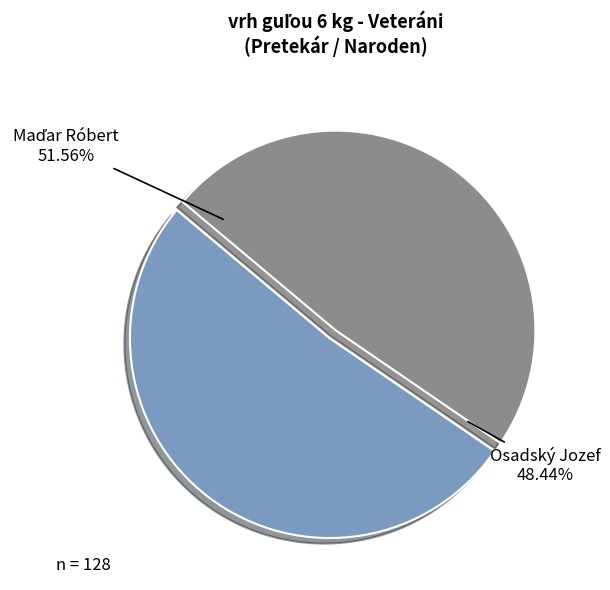

Rank the categories by value from highest to lowest.

Maďar Róbert, Osadský Jozef